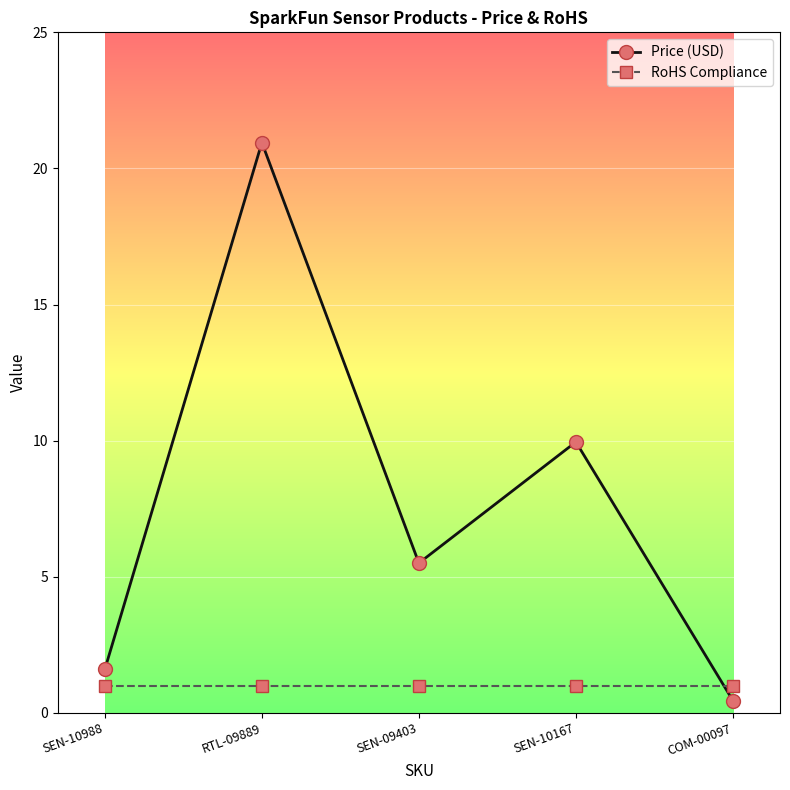

At SEN-09403, list the series in order from largest to smallest.

Price (USD), RoHS Compliance